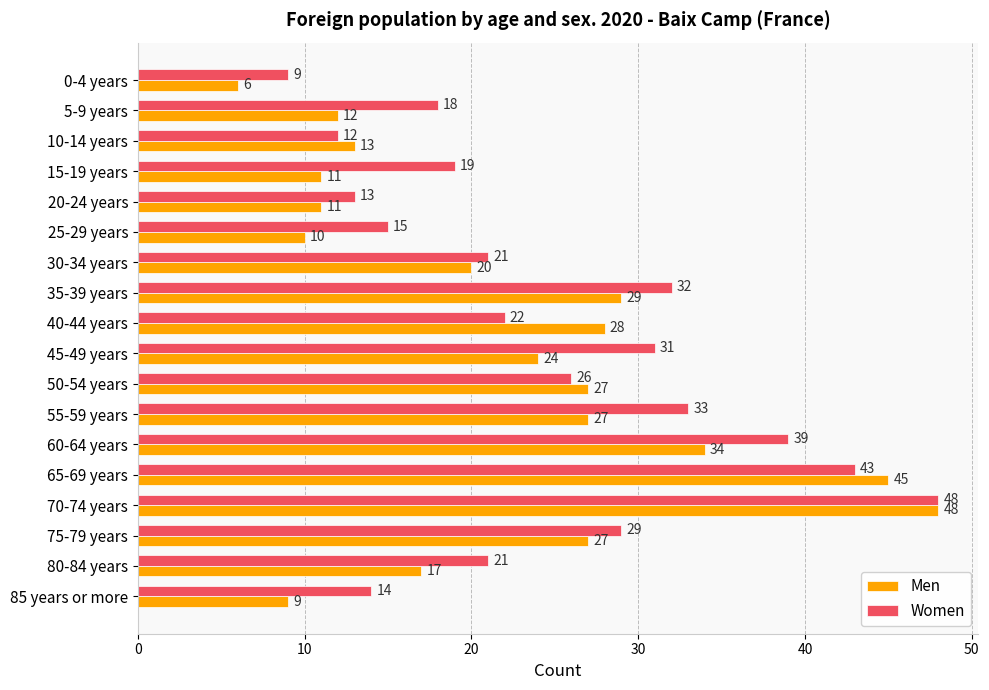

What is the spread (max minus min) of values at 5-9 years?

6